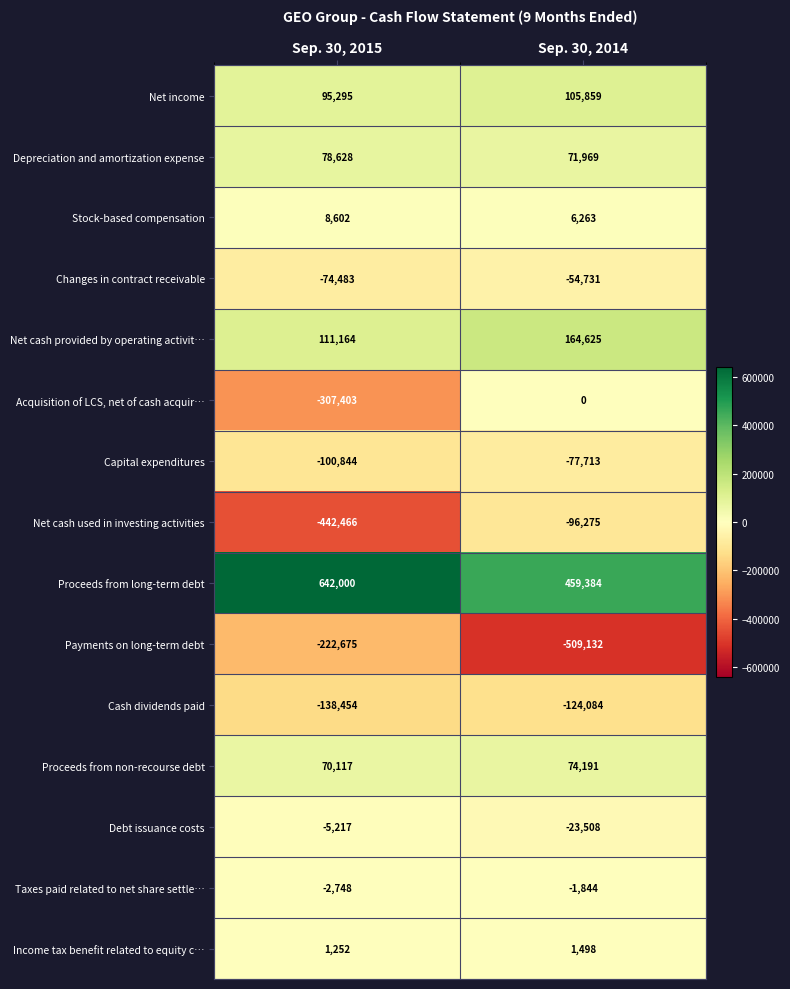

How many distinct data groups are displayed?

15